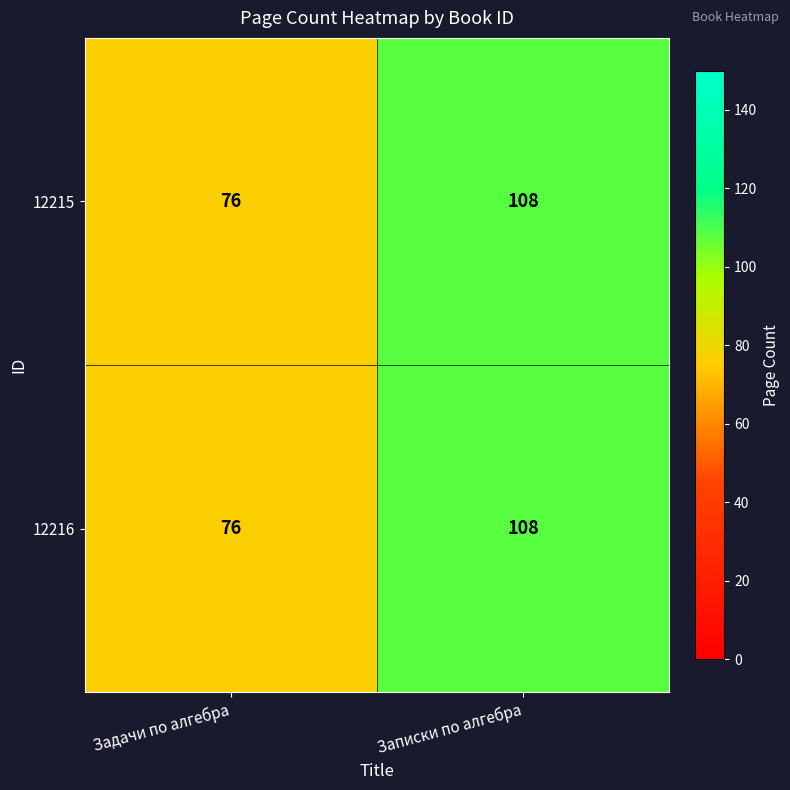

What is the total value across all series at Записки по алгебра?

216